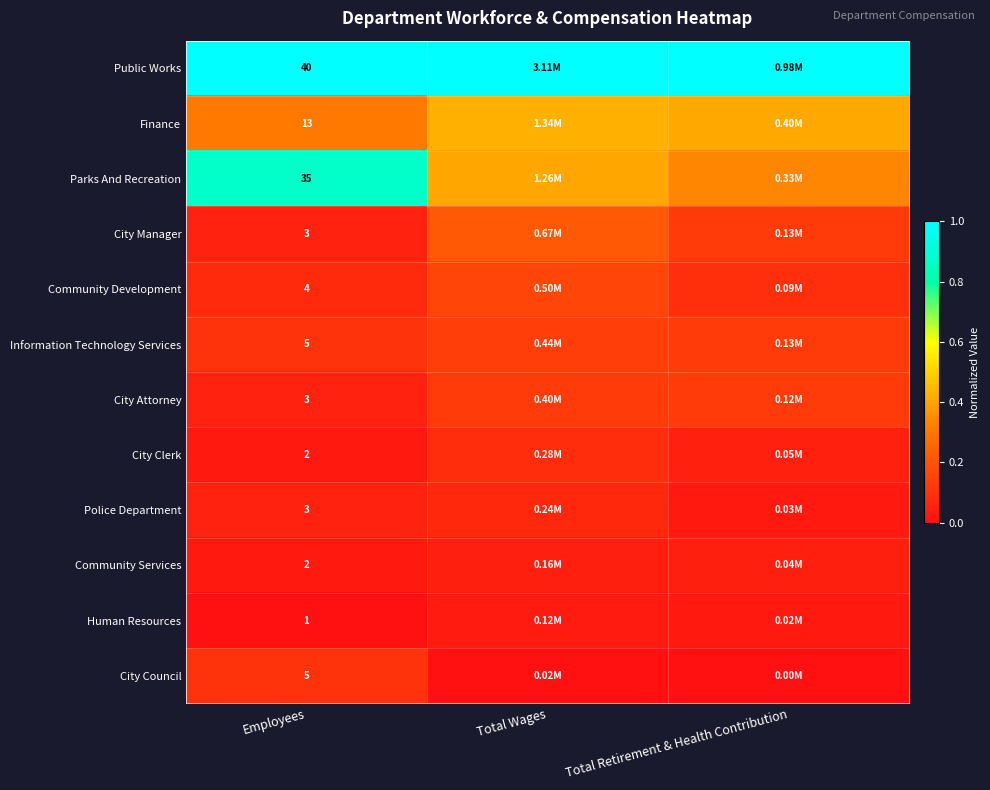

At which category is the sum across all series the highest?

Total Wages